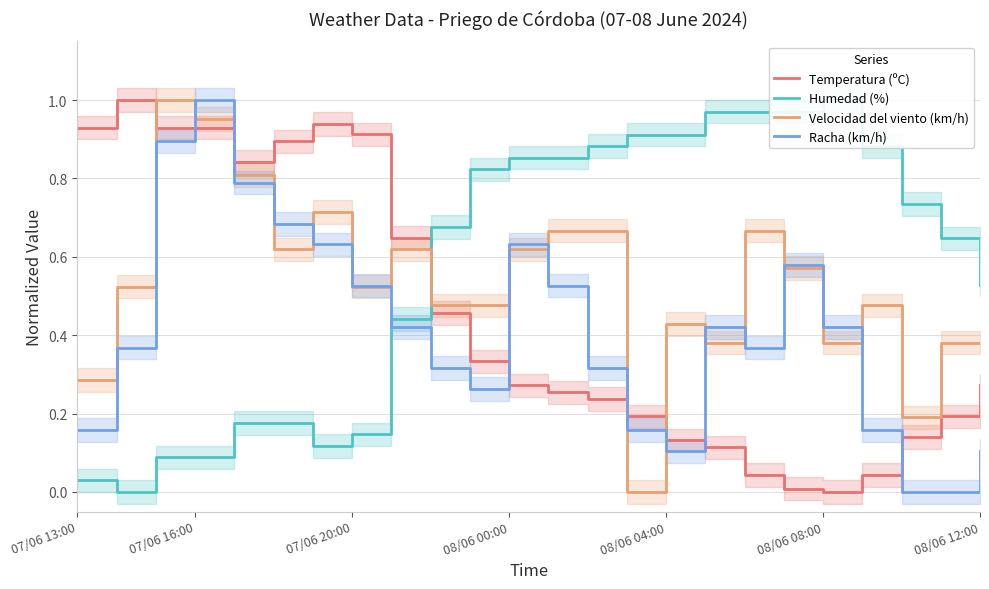

Reading right to left, what are all the values shown in this chart?

Temperatura (ºC): 0.3	0.2	0.1	0.0	0.0	0.0	0.0	0.1	0.1	0.2	0.2	0.3	0.3	0.3	0.5	0.6	0.9	0.9	0.9	0.8	0.9	0.9	1.0	0.9
Humedad (%): 0.5	0.6	0.7	0.9	1.0	1.0	1.0	1.0	0.9	0.9	0.9	0.9	0.9	0.8	0.7	0.4	0.1	0.1	0.2	0.2	0.1	0.1	0.0	0.0
Velocidad del viento (km/h): 0.4	0.4	0.2	0.5	0.4	0.6	0.7	0.4	0.4	0.0	0.7	0.7	0.6	0.5	0.5	0.6	0.5	0.7	0.6	0.8	1.0	1.0	0.5	0.3
Racha (km/h): 0.1	0.0	0.0	0.2	0.4	0.6	0.4	0.4	0.1	0.2	0.3	0.5	0.6	0.3	0.3	0.4	0.5	0.6	0.7	0.8	1.0	0.9	0.4	0.2